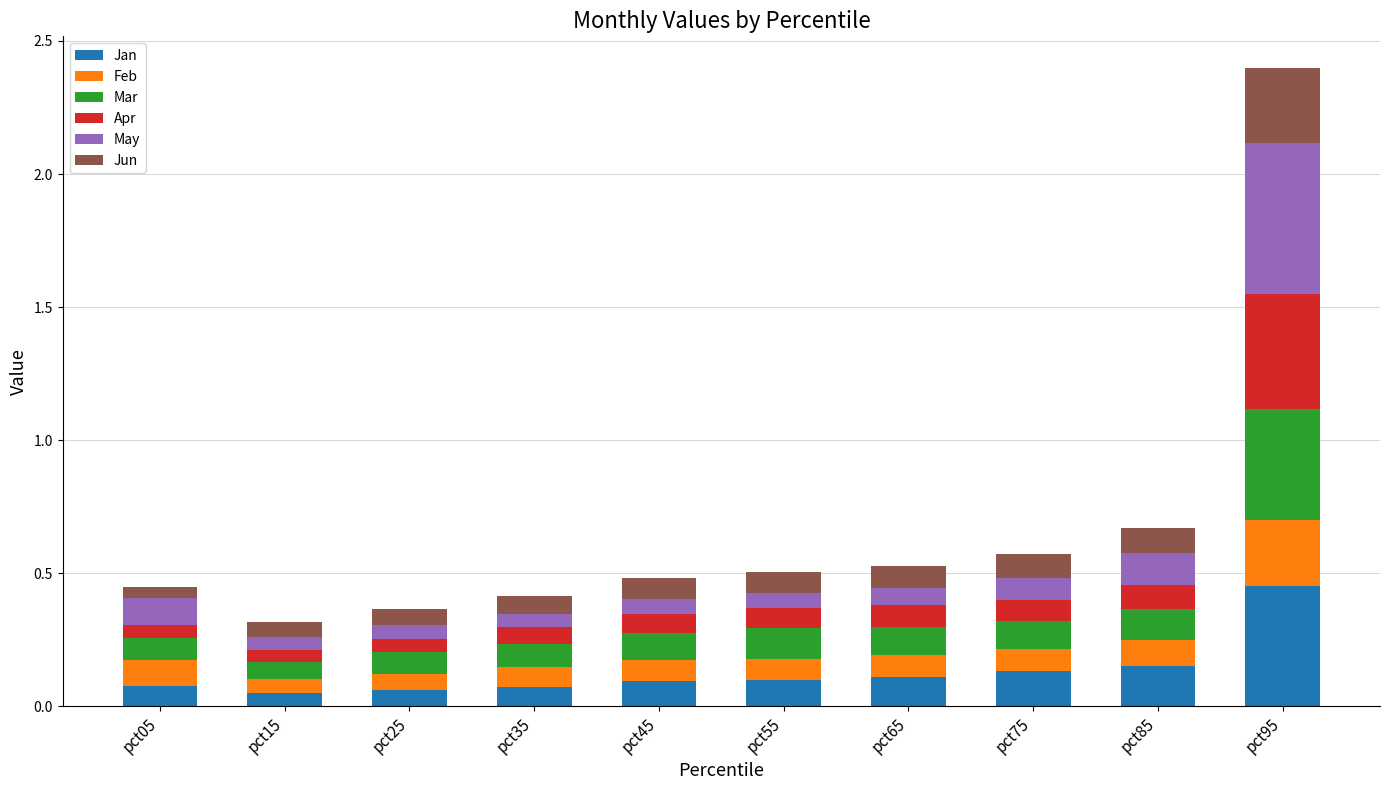

At which category is the sum across all series the highest?

pct95